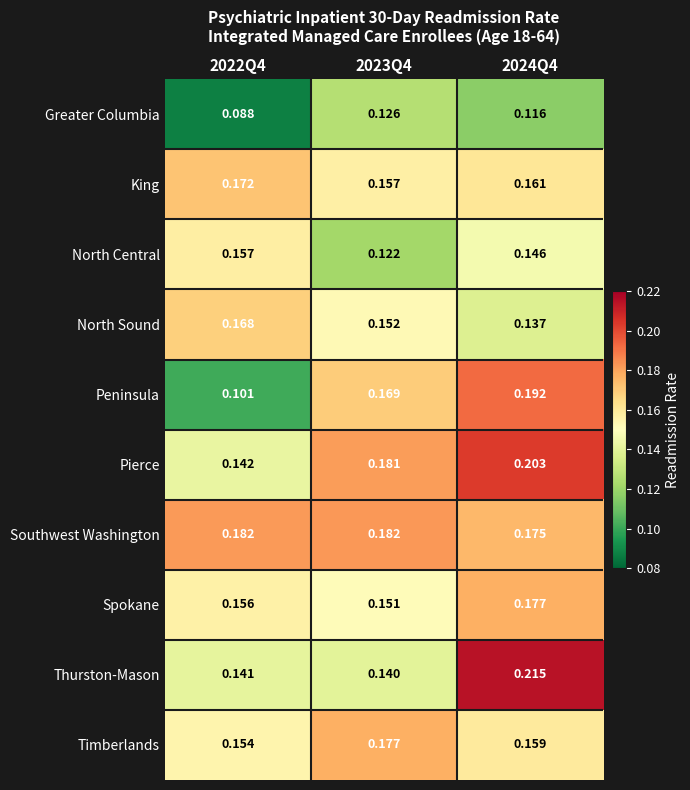

At 2023Q4, list the series in order from smallest to largest.

North Central, Greater Columbia, Thurston-Mason, Spokane, North Sound, King, Peninsula, Timberlands, Pierce, Southwest Washington